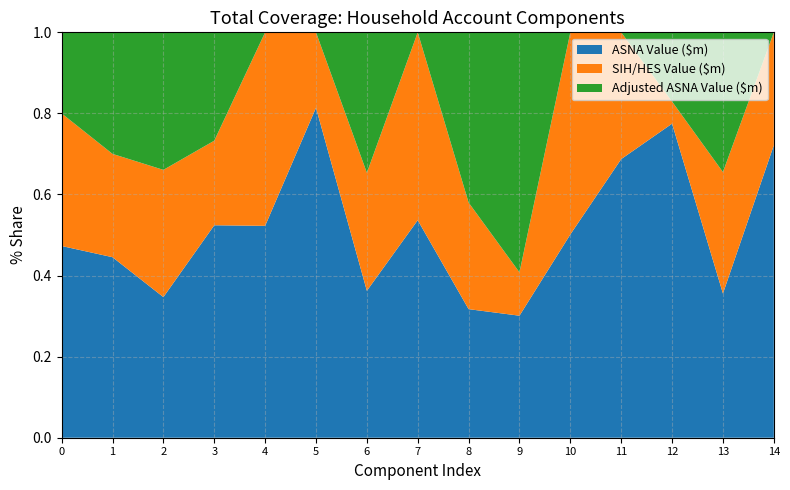

Reading right to left, list all the values displayed in this chart.

ASNA Value ($m): Cigarettes and tobacco=15145	Food=82701	Other current transfers payable=11539	Other current taxes=4865	Income tax payable=172628	Interest payable - Consumer debt=11845	Interest payable - Dwellings=57713	Other current transfers receivable=4512	Social assistance benefits=118853	Workers compensation=8991	Dividends=31816	Interest receivable=32731	Compensation of employees=750817	Gross mixed Income=125063	Gross operating surplus - dwellings=121691
SIH/HES Value ($m): Cigarettes and tobacco=5853	Food=69639	Other current transfers payable=812	Other current taxes=2213	Income tax payable=171608	Interest payable - Consumer debt=4208	Interest payable - Dwellings=47852	Other current transfers receivable=3897	Social assistance benefits=95485	Workers compensation=2055	Dividends=29057	Interest receivable=13029	Compensation of employees=679361	Gross mixed Income=71569	Gross operating surplus - dwellings=84154
Adjusted ASNA Value ($m): Cigarettes and tobacco=0	Food=80132	Other current transfers payable=2543	Other current taxes=0	Income tax payable=0	Interest payable - Consumer debt=23299	Interest payable - Dwellings=76394	Other current transfers receivable=0	Social assistance benefits=113629	Workers compensation=0	Dividends=0	Interest receivable=16693	Compensation of employees=734372	Gross mixed Income=84214	Gross operating surplus - dwellings=51474